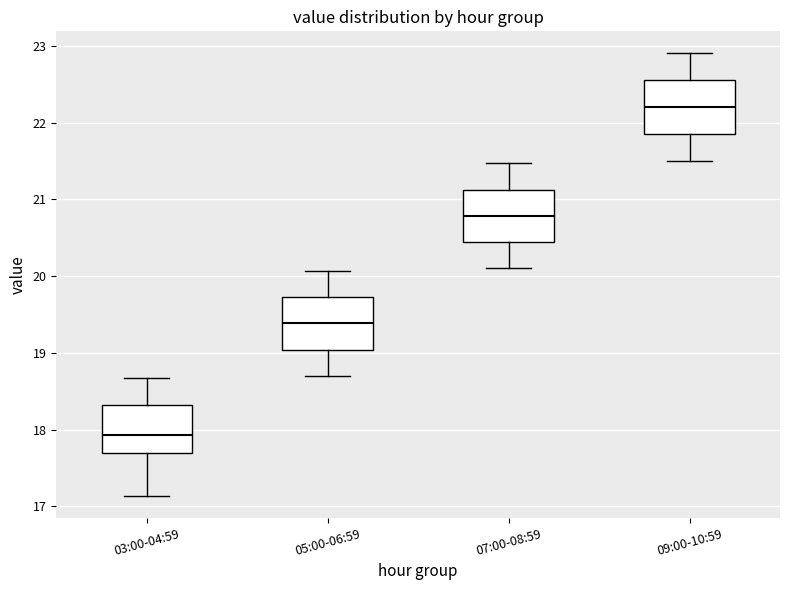

Reading left to right, read every box against the y-axis: the position of its median line, the range the box covers, and the ends of its whiskers. The values are not printed on the chart, so give them approximately, as read against the axis.

03:00-04:59: median 17.9, box 17.7 to 18.3, whiskers 17.1 to 18.7
05:00-06:59: median 19.4, box 19.0 to 19.7, whiskers 18.7 to 20.1
07:00-08:59: median 20.8, box 20.4 to 21.1, whiskers 20.1 to 21.5
09:00-10:59: median 22.2, box 21.9 to 22.6, whiskers 21.5 to 22.9